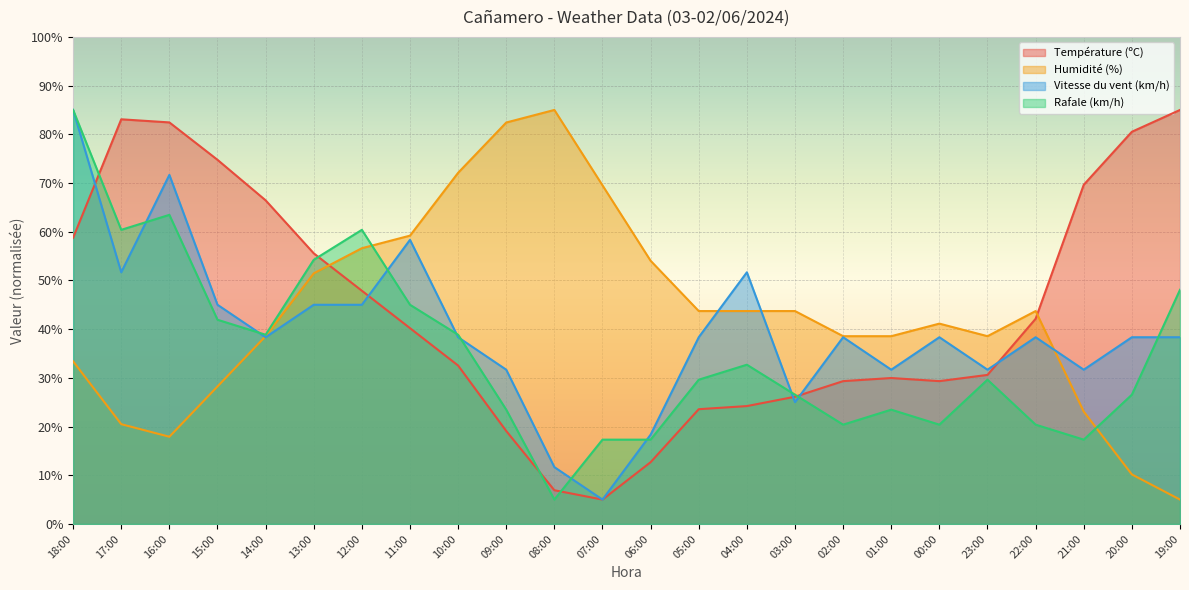

In Vitesse du vent (km/h), how many points are lower than both neighbors (excluding endpoints)?

7